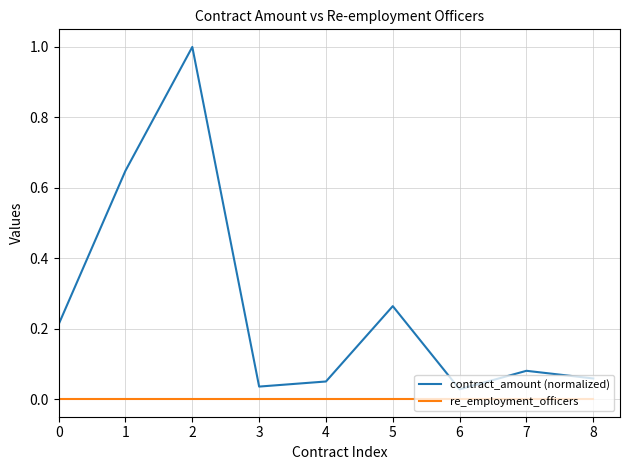

Does the chart display data point markers on the line(s)?

No